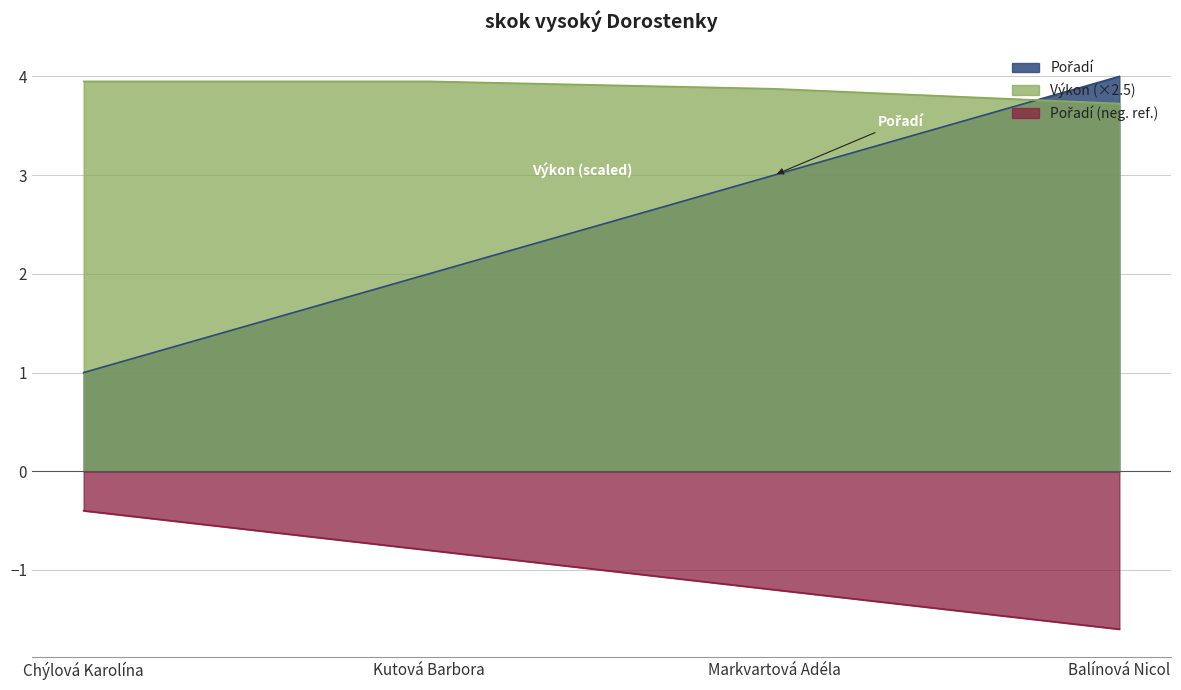

Reading right to left, extract all data points from this chart.

Pořadí: 4.0	3.0	2.0	1.0
Výkon: 3.7	3.9	4.0	4.0